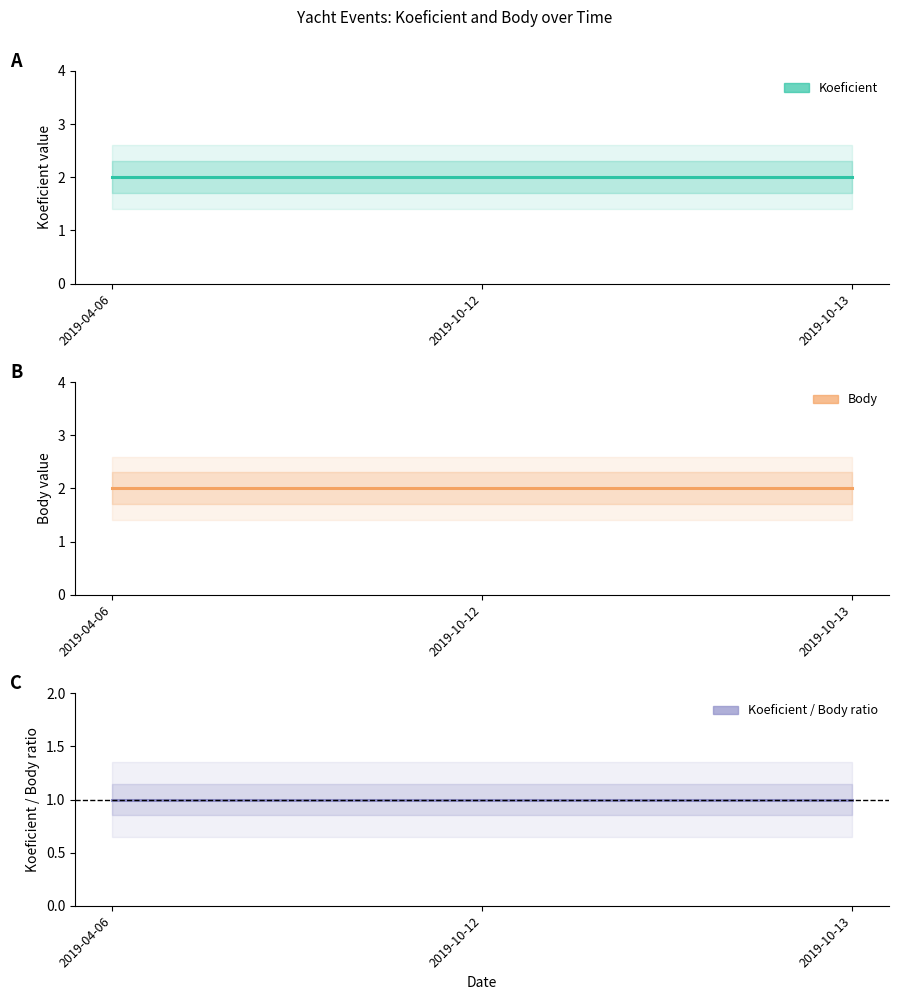

Reading left to right, extract all data points from this chart.

Koeficient: 2	2	2
Body: 2	2	2
Koeficient / Body ratio: 1	1	1